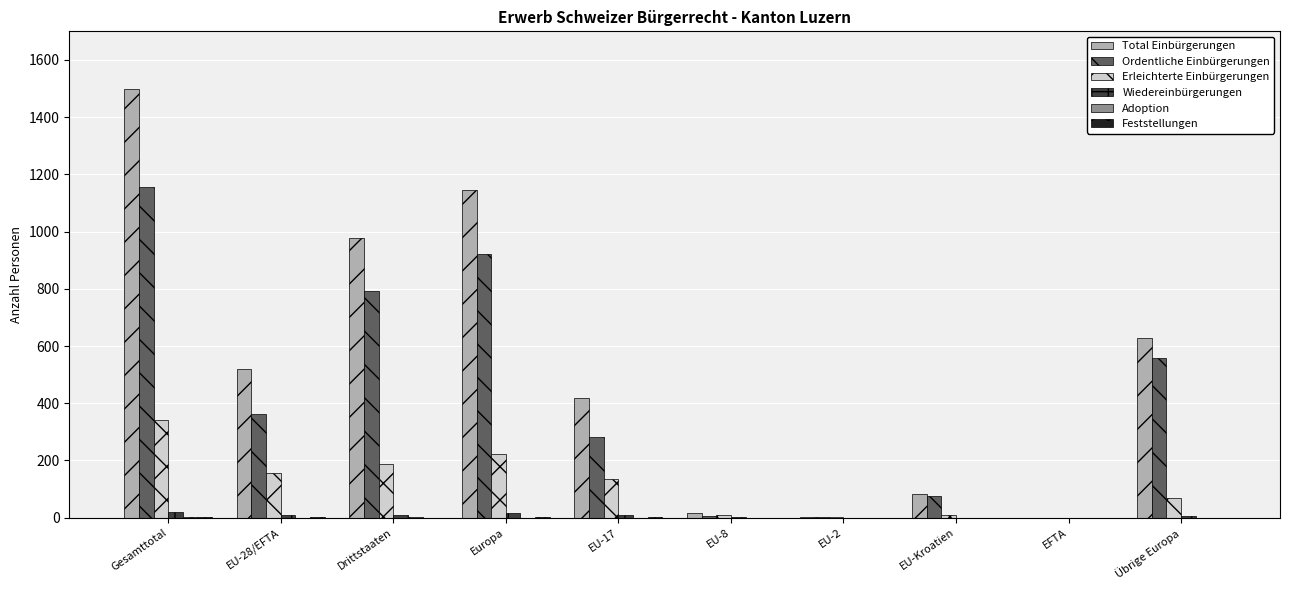

Which series has the largest total across all categories?

Total Einbürgerungen